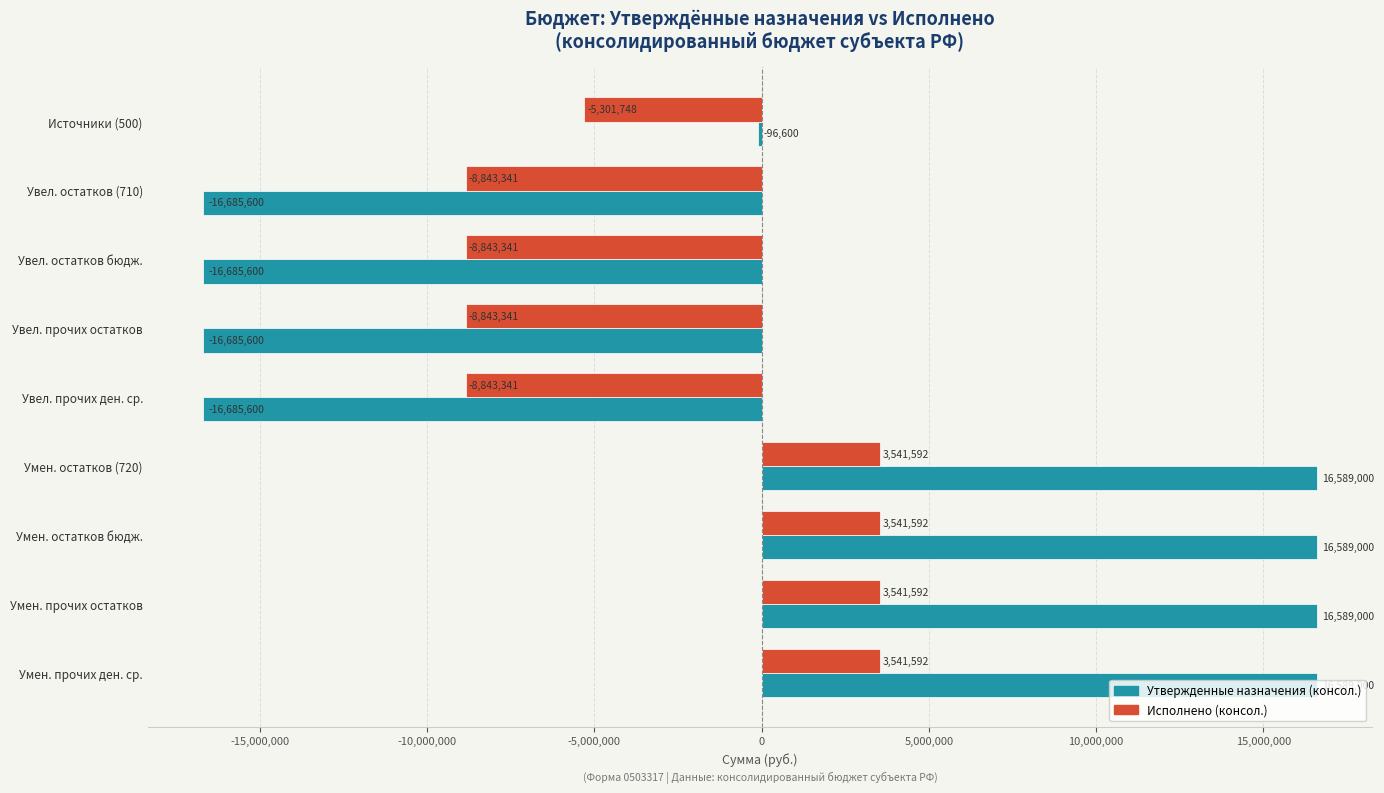

How many Утвержденные назначения (консол.) values are between -16685600 and 16589000?

9